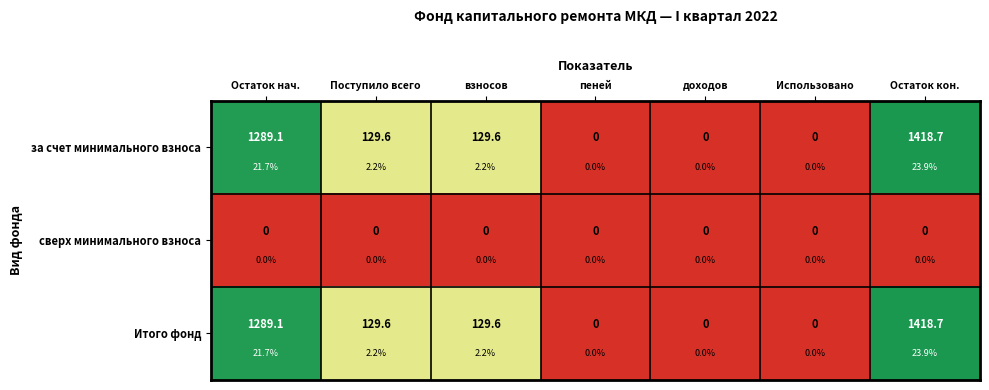

At how many categories does at least one series exceed 5?

2